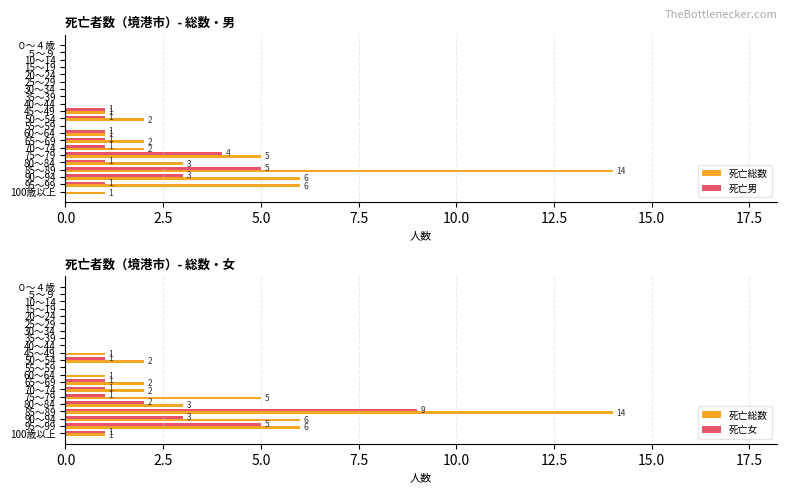

Reading left to right, transcribe all the data shown in this chart.

死亡総数: 0	0	0	0	0	0	0	0	0	1	2	0	1	2	2	5	3	14	6	6	1
死亡男: 0	0	0	0	0	0	0	0	0	1	1	0	1	1	1	4	1	5	3	1	0
死亡女: 0	0	0	0	0	0	0	0	0	0	1	0	0	1	1	1	2	9	3	5	1